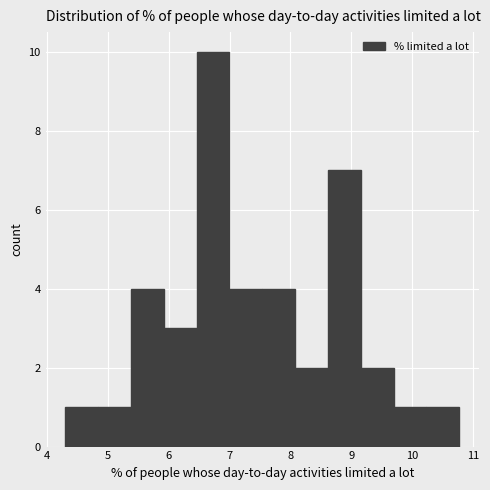

Reading left to right, list every bar in this chart as the range it spans on the x-axis followed by its height. Neither the bar edges nor the heights are printed on the chart, so give them approximately, as read against the axes.

4.3 to 4.8: 1
4.8 to 5.4: 1
5.4 to 5.9: 4
5.9 to 6.5: 3
6.5 to 7.0: 10
7.0 to 7.5: 4
7.5 to 8.1: 4
8.1 to 8.6: 2
8.6 to 9.2: 7
9.2 to 9.7: 2
9.7 to 10.2: 1
10.2 to 10.8: 1